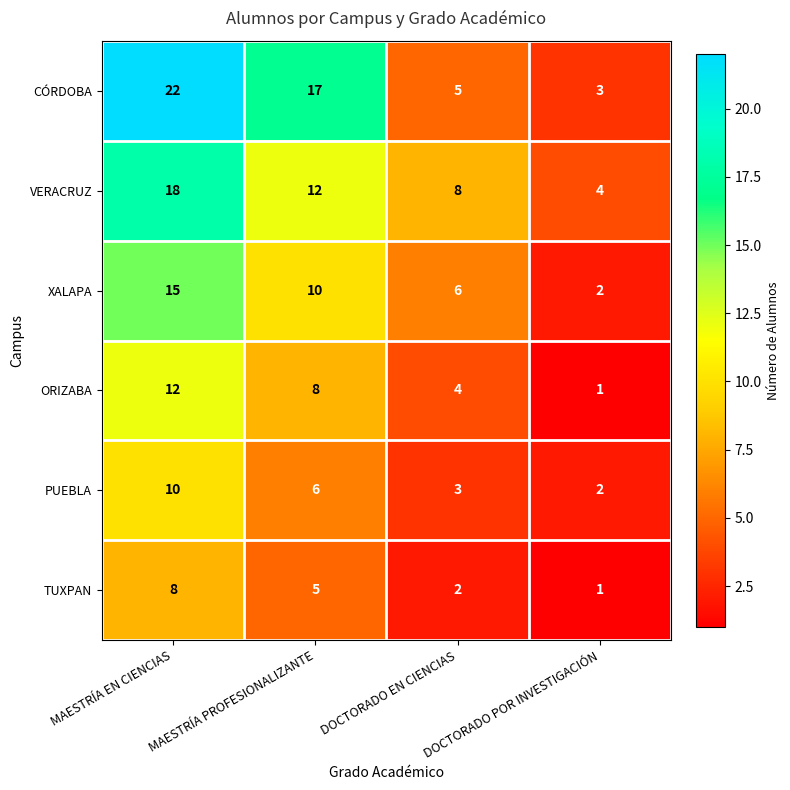

How many distinct data groups are displayed?

6